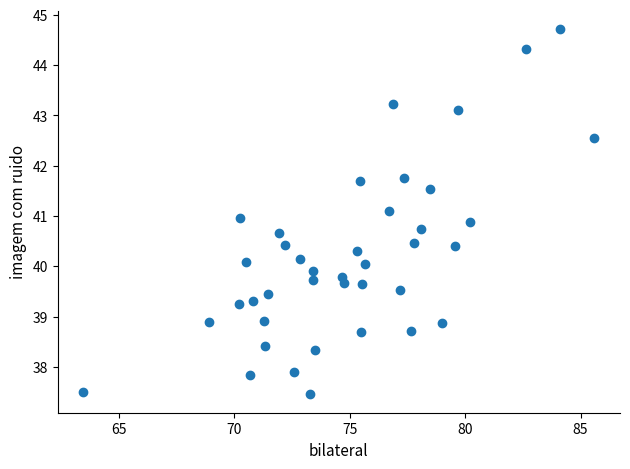

What is the range of X values (max minus min)?

22.1